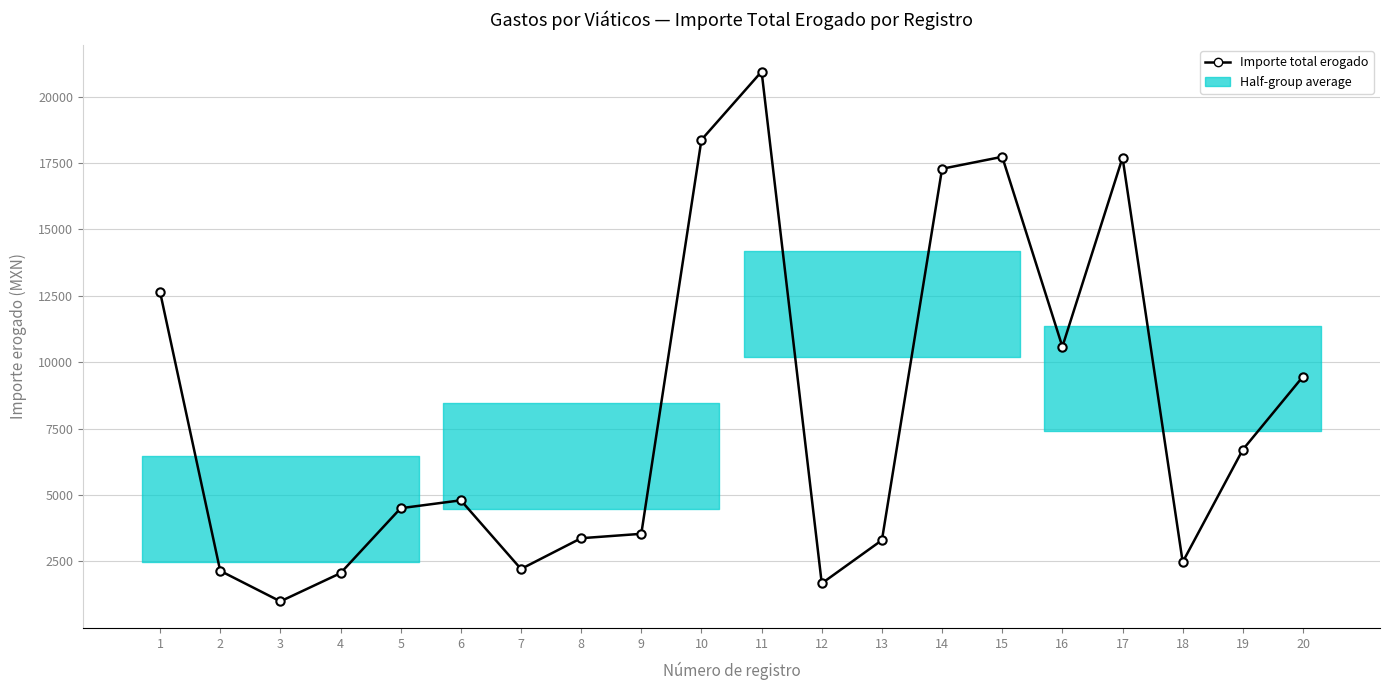

Reading left to right, extract all data points from this chart.

1=12647.3	2=2148.0	3=998.0	4=2060.0	5=4505.0	6=4802.0	7=2217.0	8=3375.4	9=3541.0	10=18373.6	11=20941.9	12=1675.0	13=3302.0	14=17283.4	15=17733.9	16=10585.0	17=17701.8	18=2477.3	19=6711.0	20=9462.0